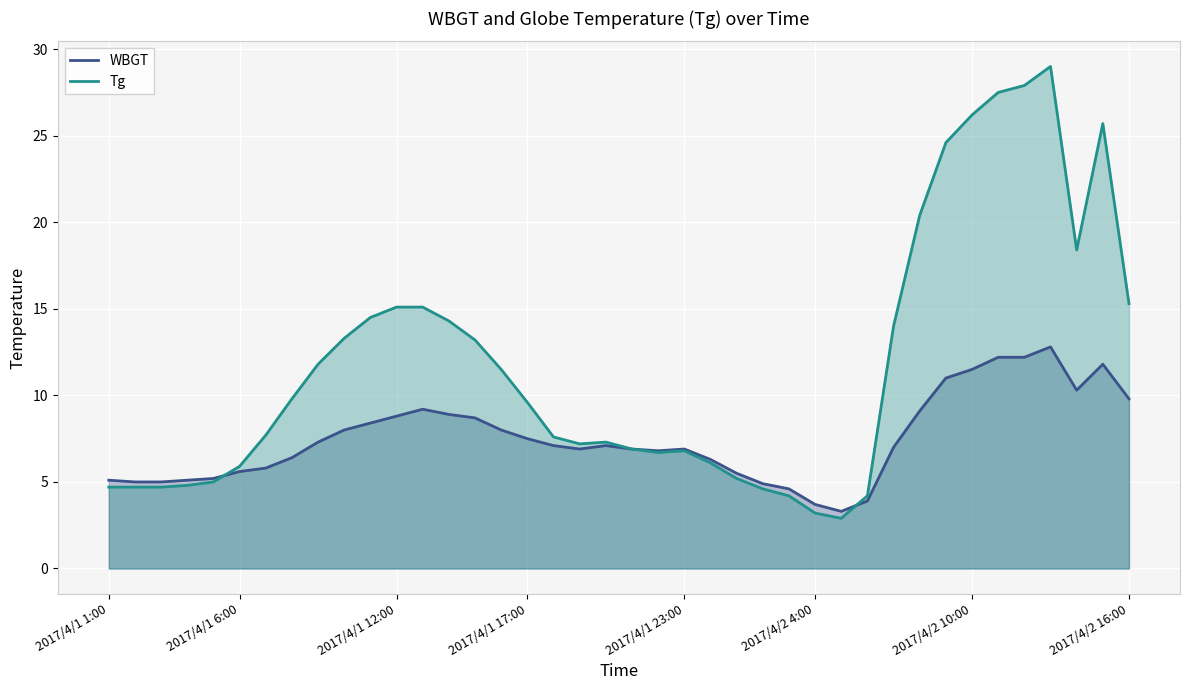

What is the smallest value displayed?

2.9